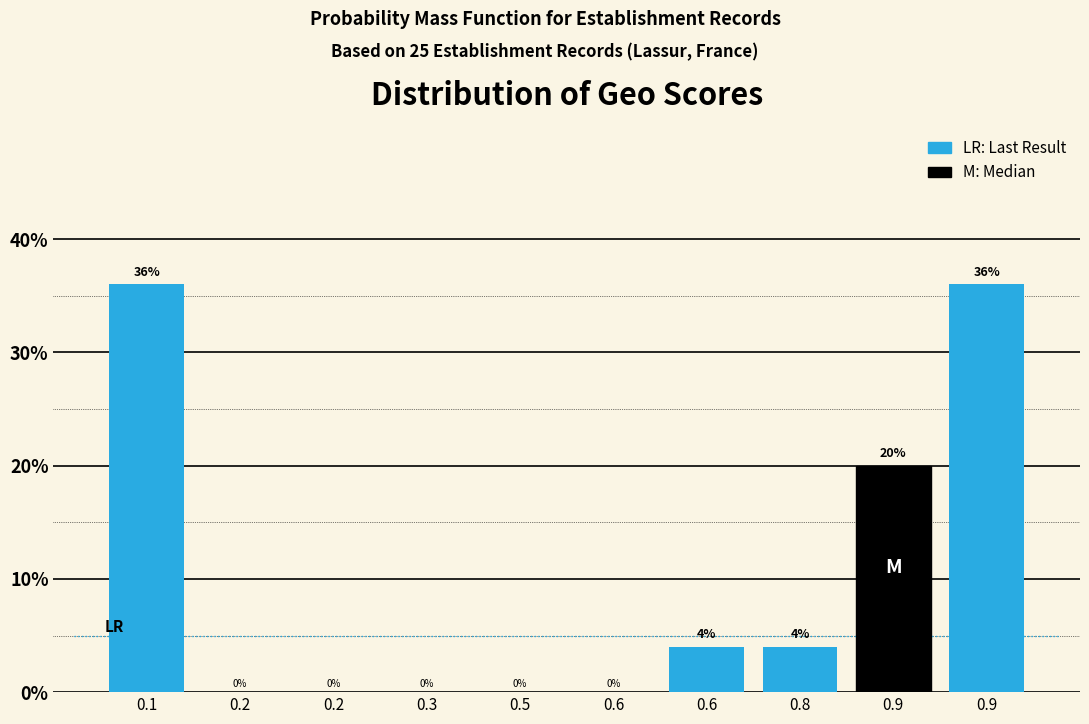

How many categories are shown in the chart?

10